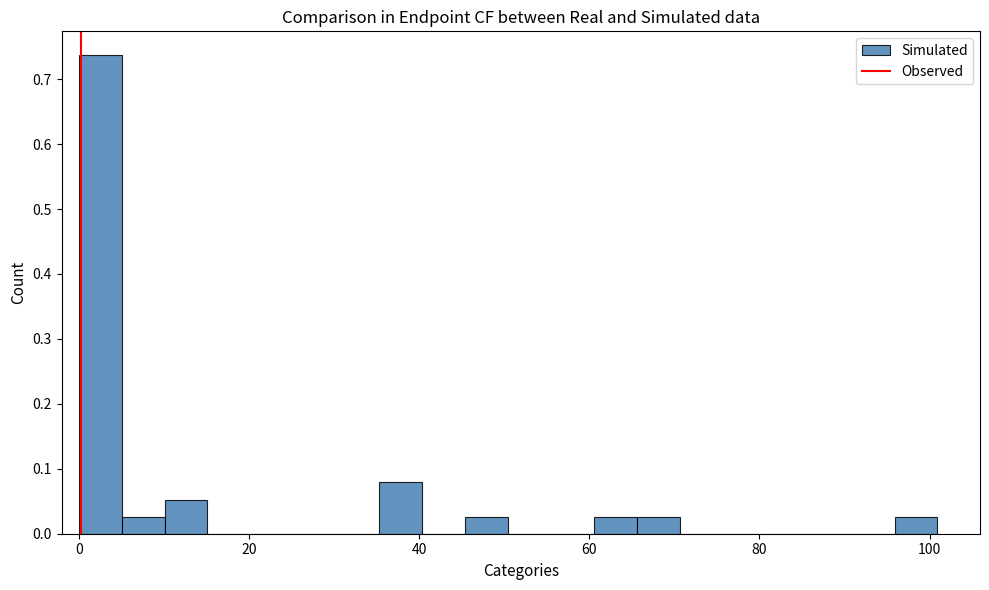

Around what value on the x-axis is the tallest bar? Give the approximate position of its centre, as read against the axis.

2